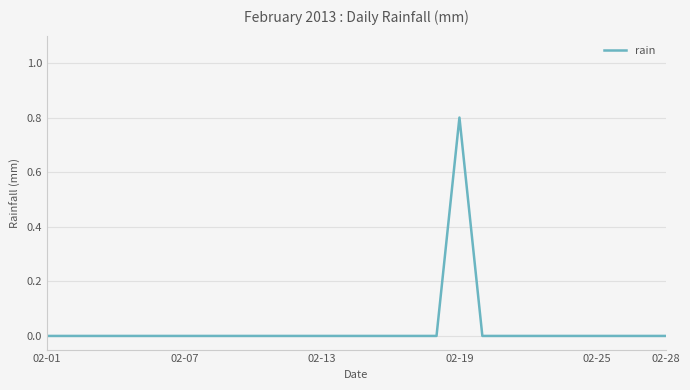

What is the greatest value displayed?

0.8